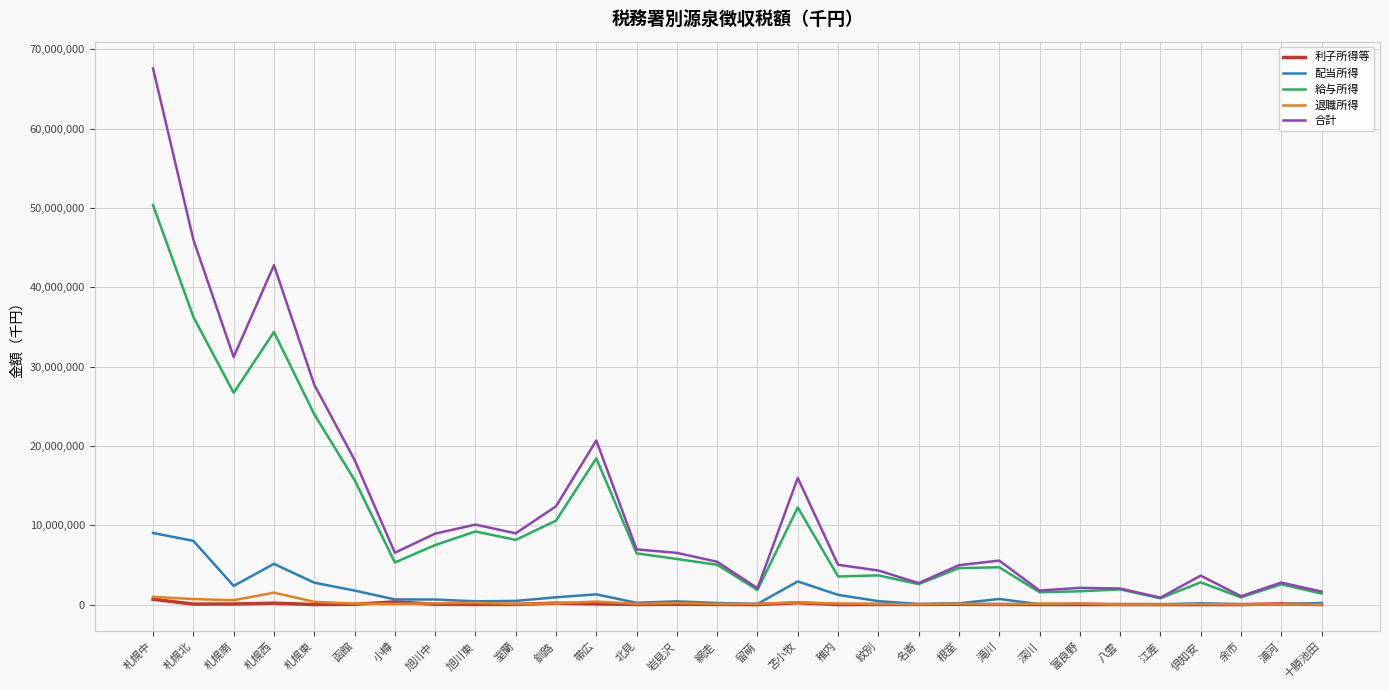

Does the chart have visible grid lines?

Yes